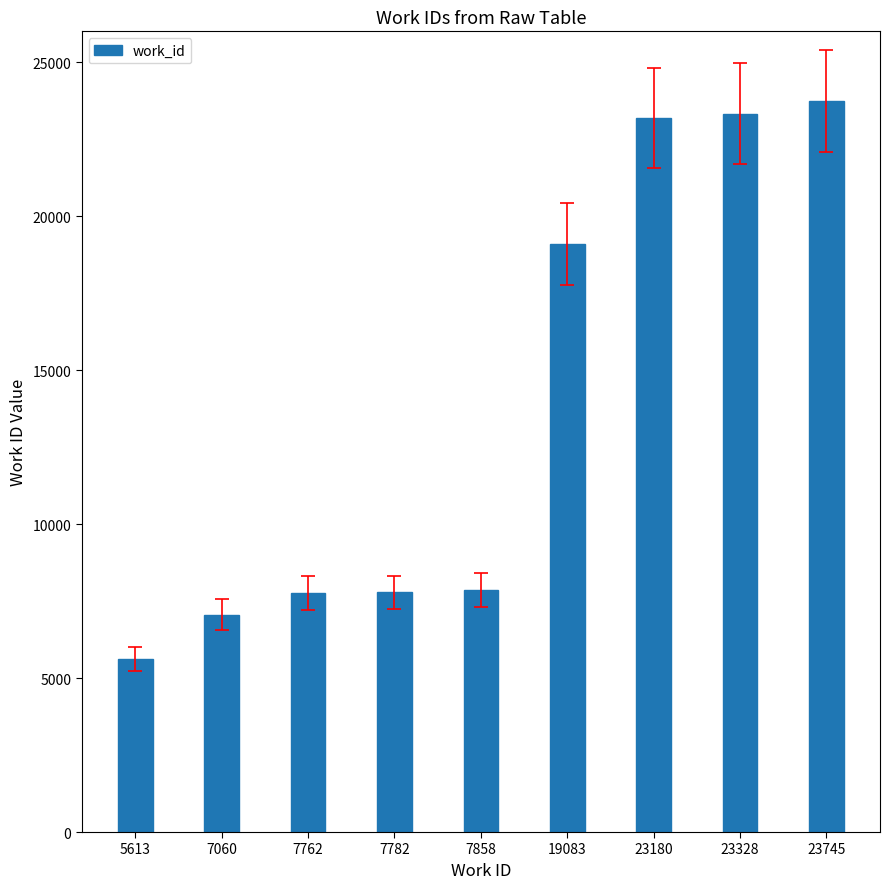

What is the average value?

13935